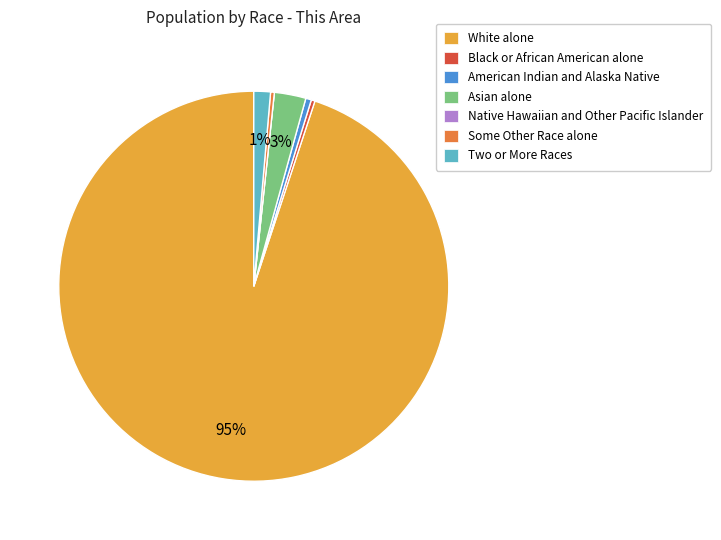

Is the sum of Black or African American alone and Some Other Race alone greater than half?

No